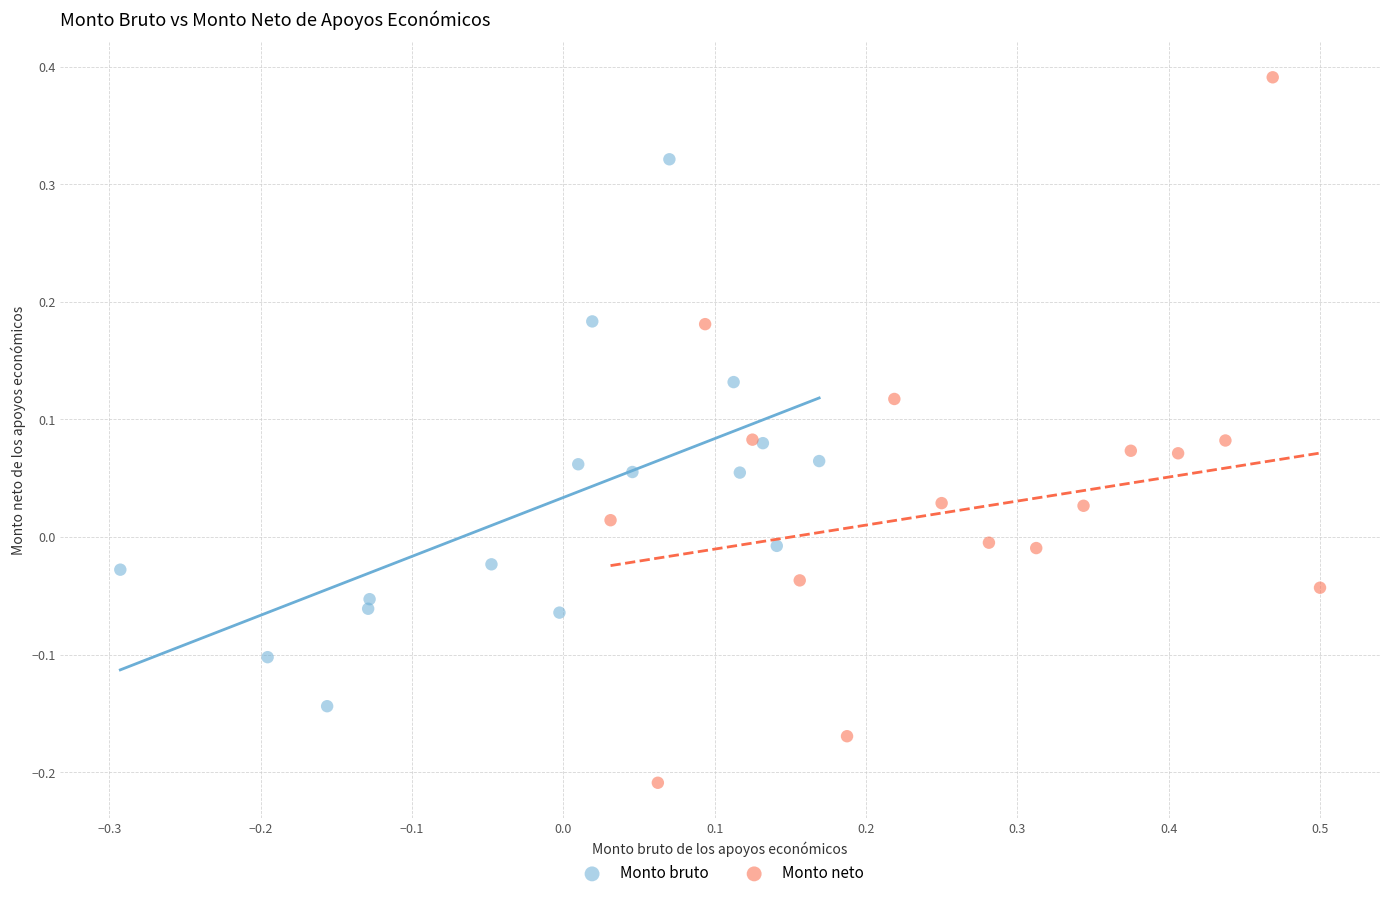

What are all the series names shown in the legend?

Monto bruto, Monto neto